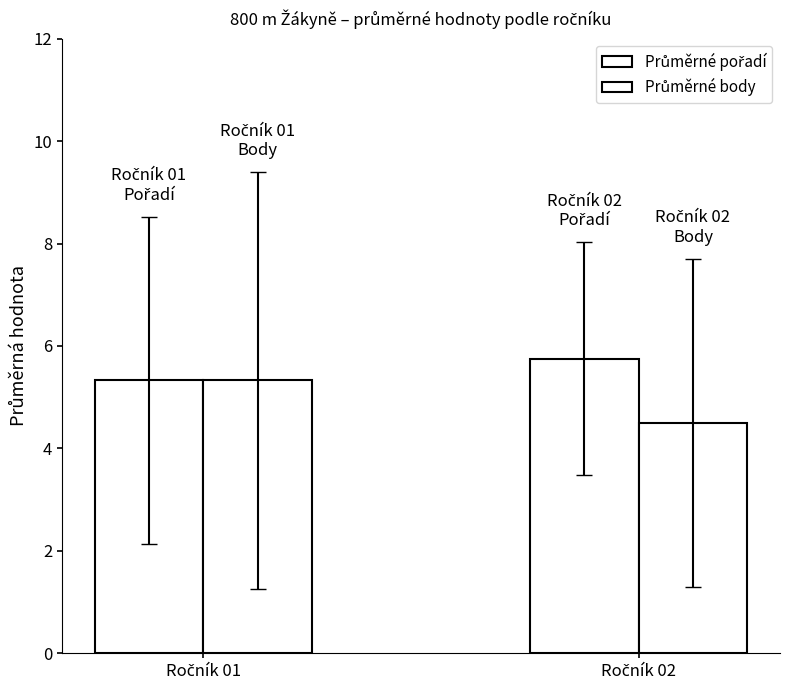

How many categories are shown in the chart?

2